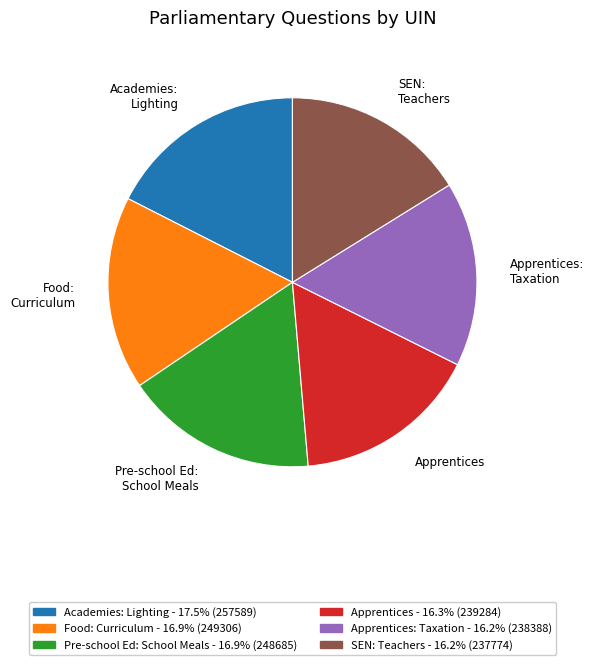

Is there any slice that represents more than half of the pie?

No